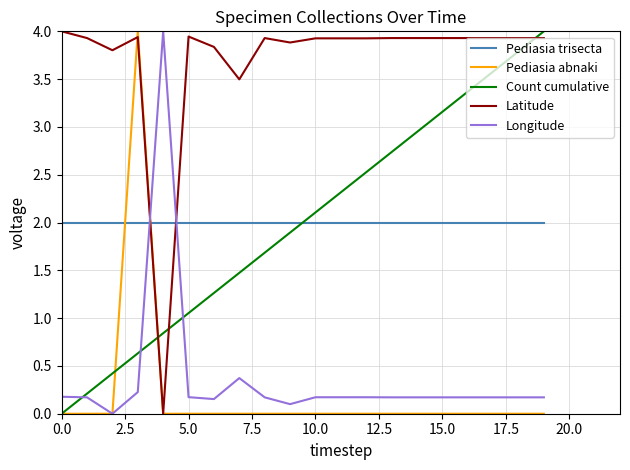

Which series has the largest total across all categories?

Latitude